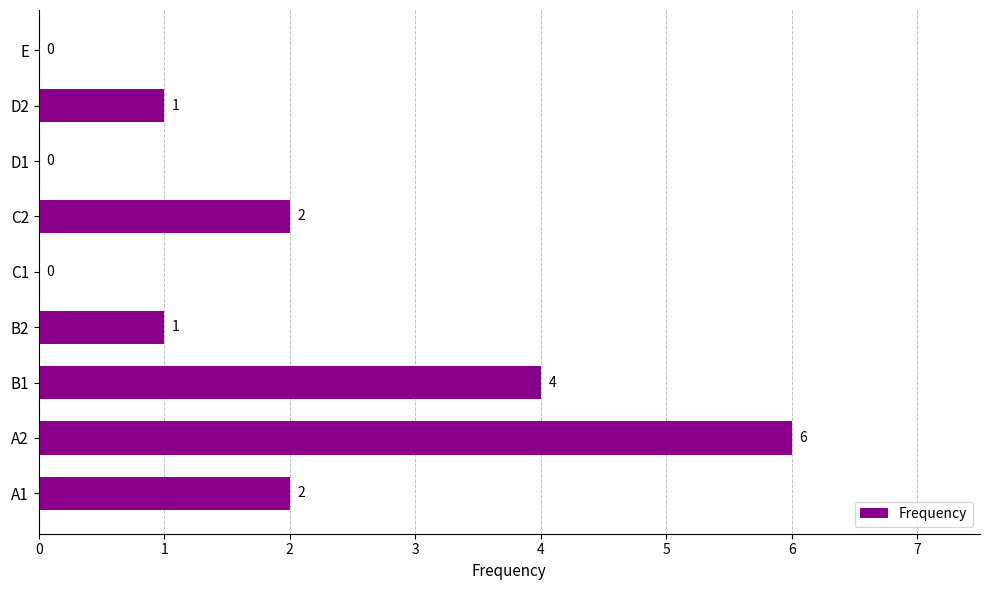

Reading bottom to top, transcribe all the data shown in this chart.

A1=2	A2=6	B1=4	B2=1	C1=0	C2=2	D1=0	D2=1	E=0